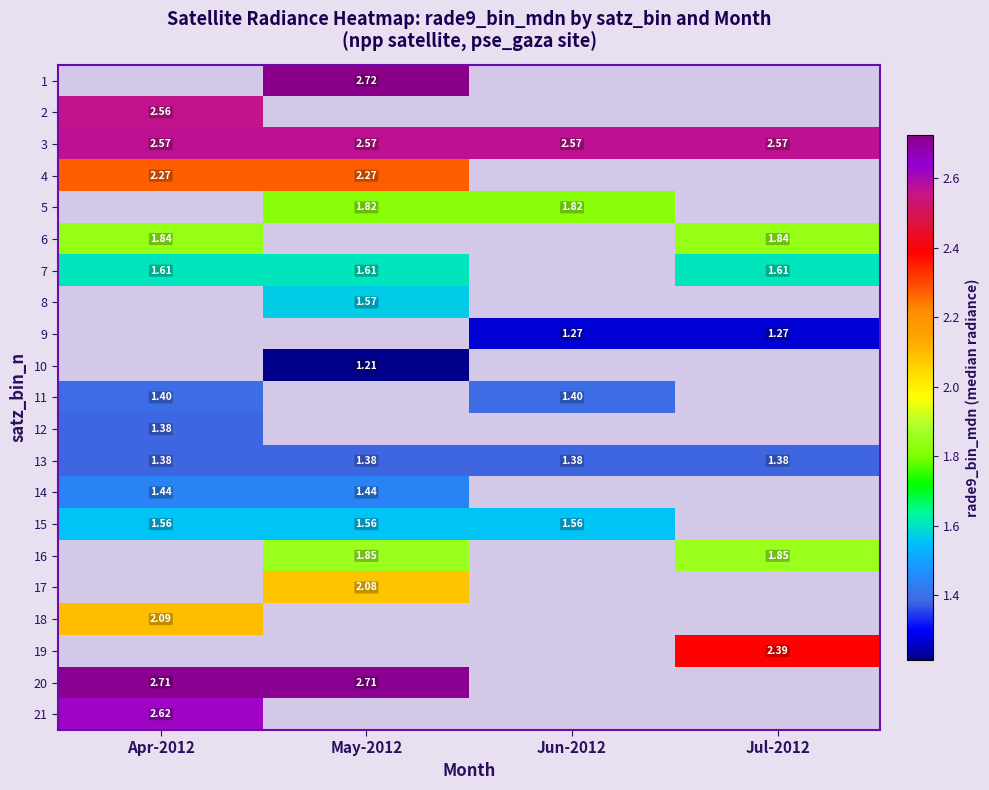

At which label does 8 reach its minimum?

Apr-2012